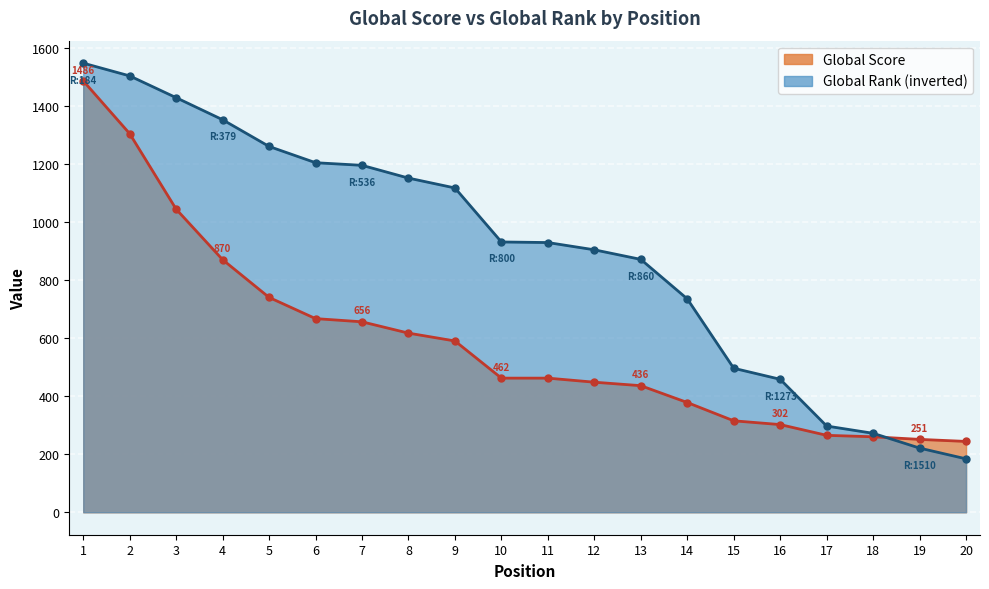

True or false: Global Rank has more than 2 points higher than both neighbors.

False